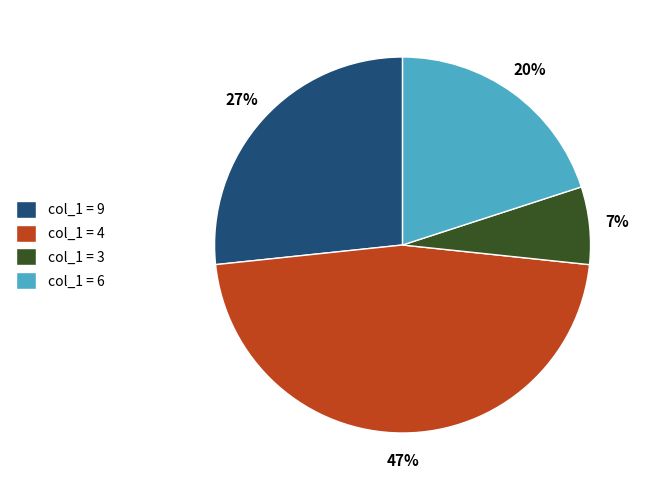

What percentage is the col_1 = 4 slice, to the nearest percent?

47%